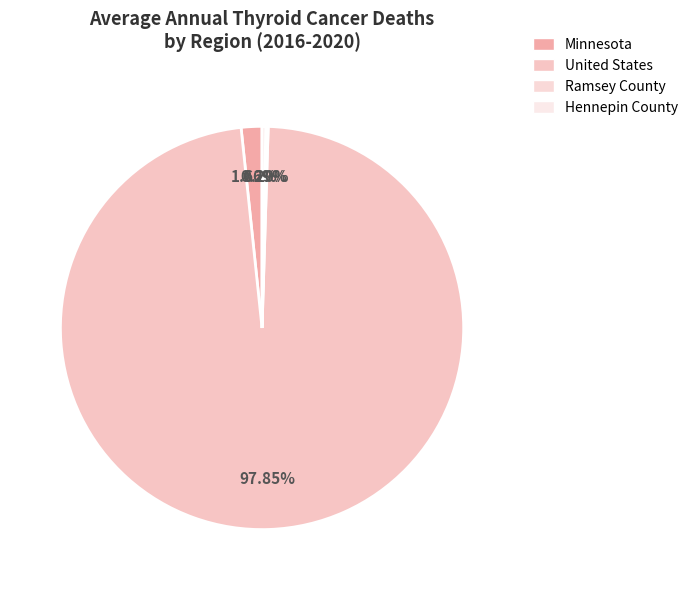

Does any single category account for the majority?

Yes